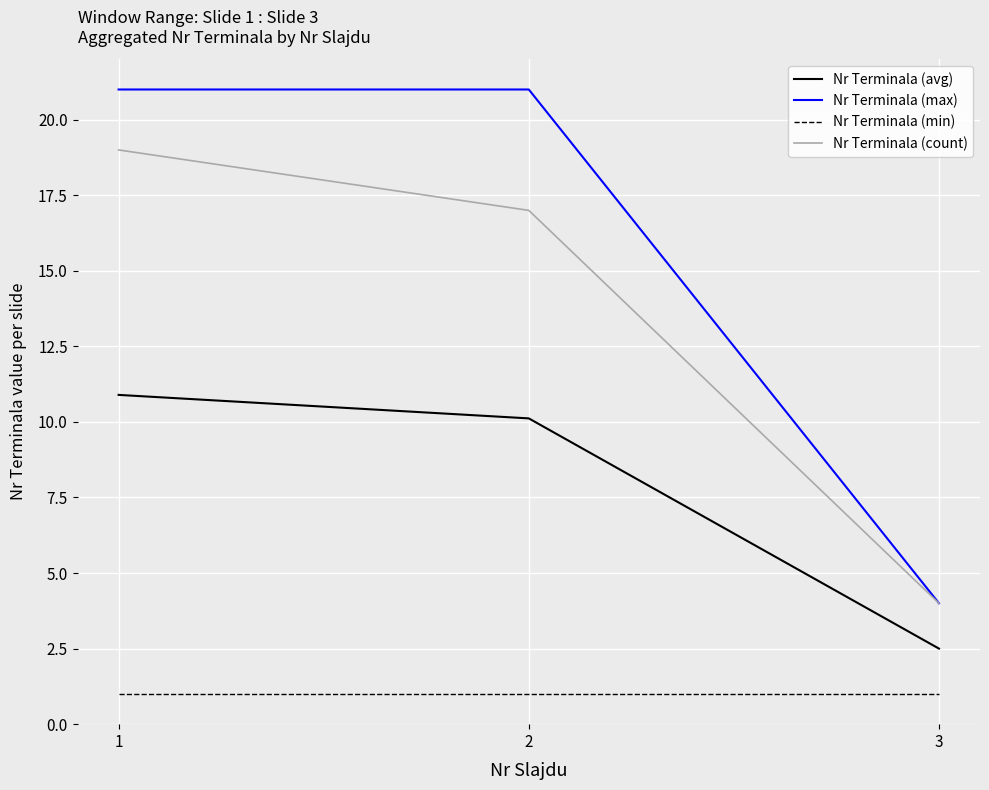

What is the maximum value for Nr Terminala (avg)?

10.9